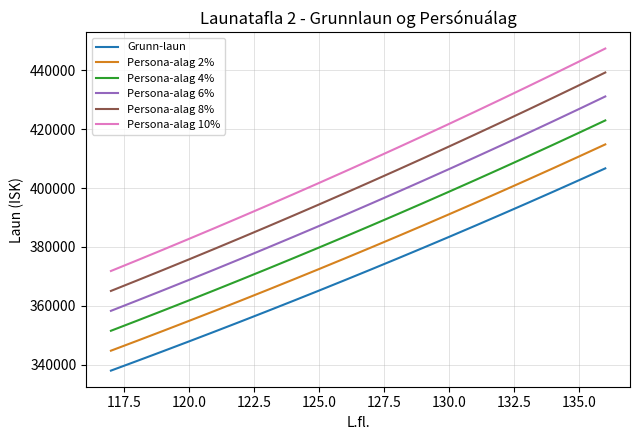

Which series has the largest total across all categories?

Persona-alag 10%